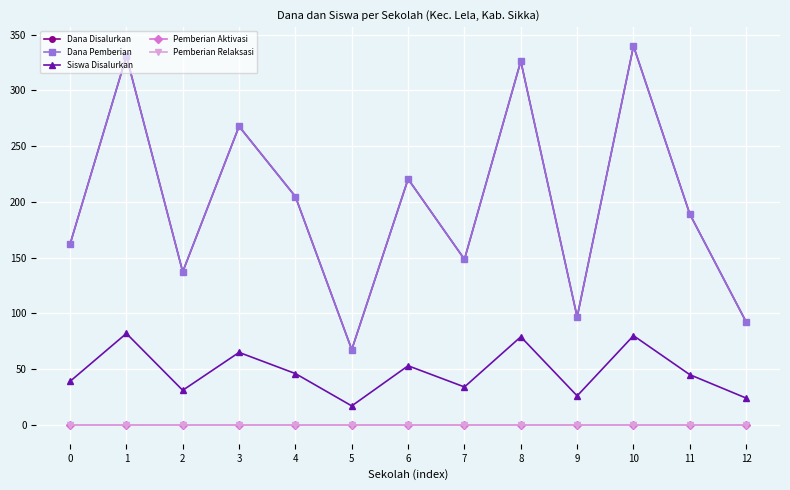

Does the chart have visible grid lines?

Yes